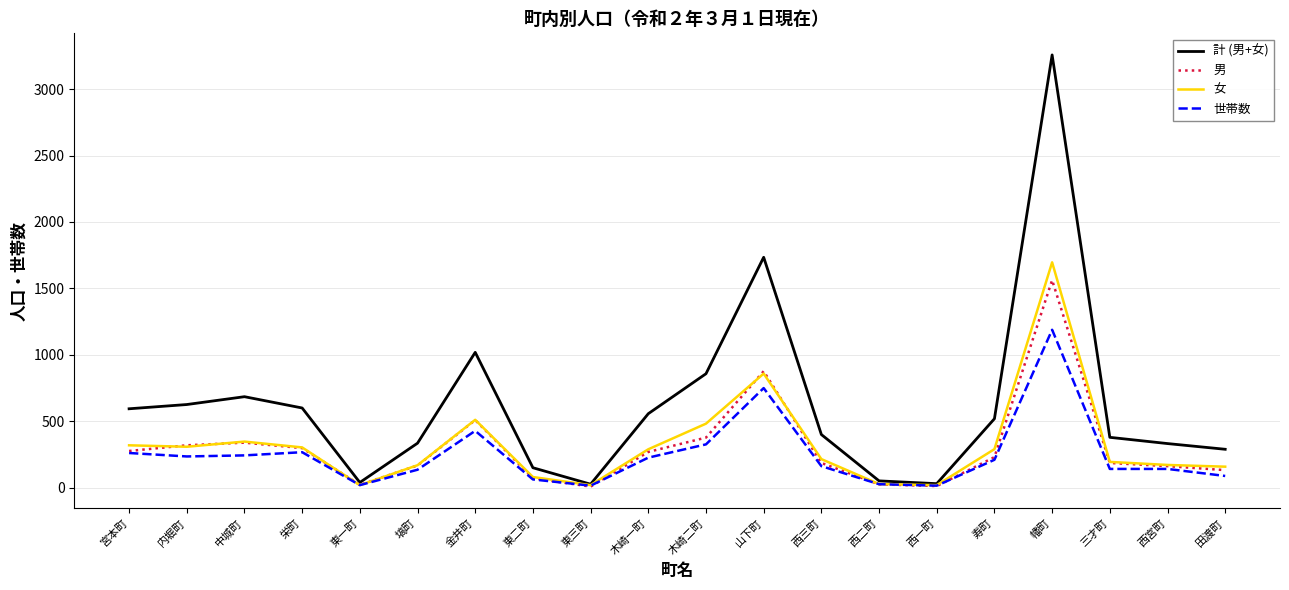

At which label does 男 reach its peak?

幡町